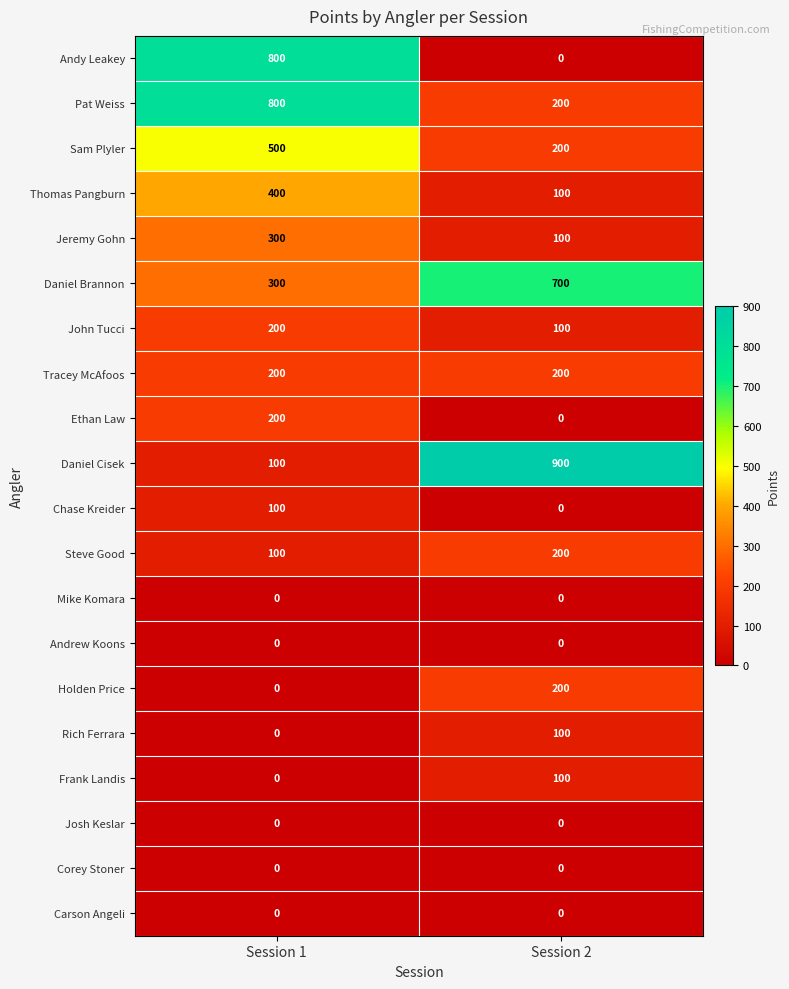

What is the sum of all Pat Weiss values?

1000